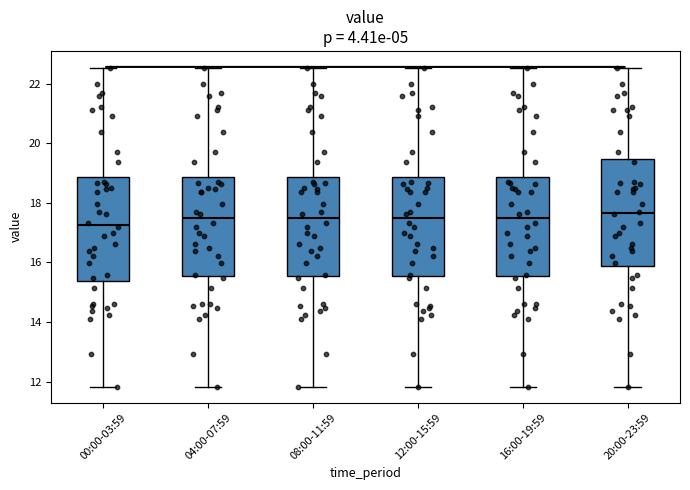

Where does the median line of the box for 20:00-23:59 sit on the y-axis? The values are not printed on the chart, so give them approximately, as read against the axis.

17.6